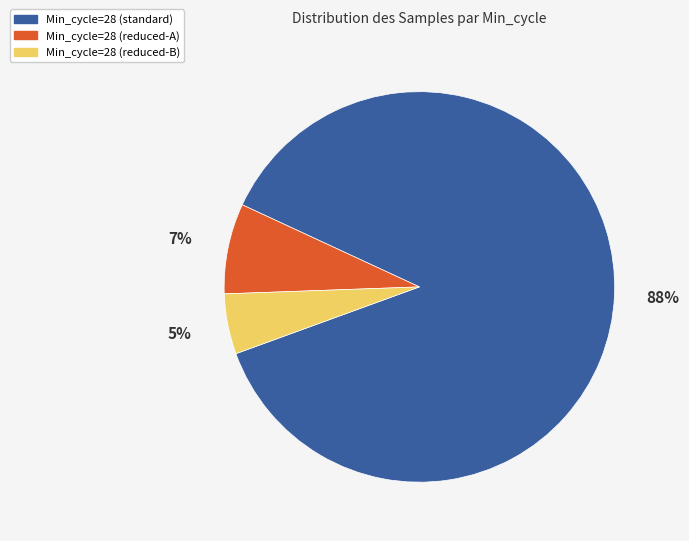

To the nearest percent, what is the average slice percentage?

33%